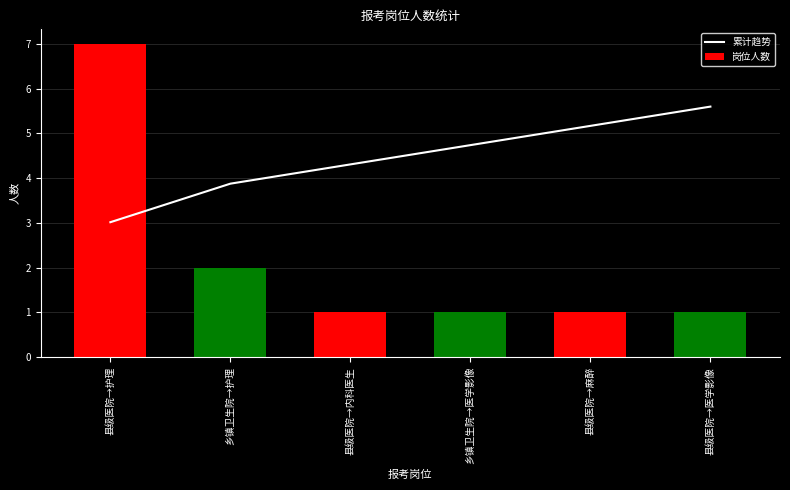

Are the bars grouped side by side (vs. stacked)?

Yes